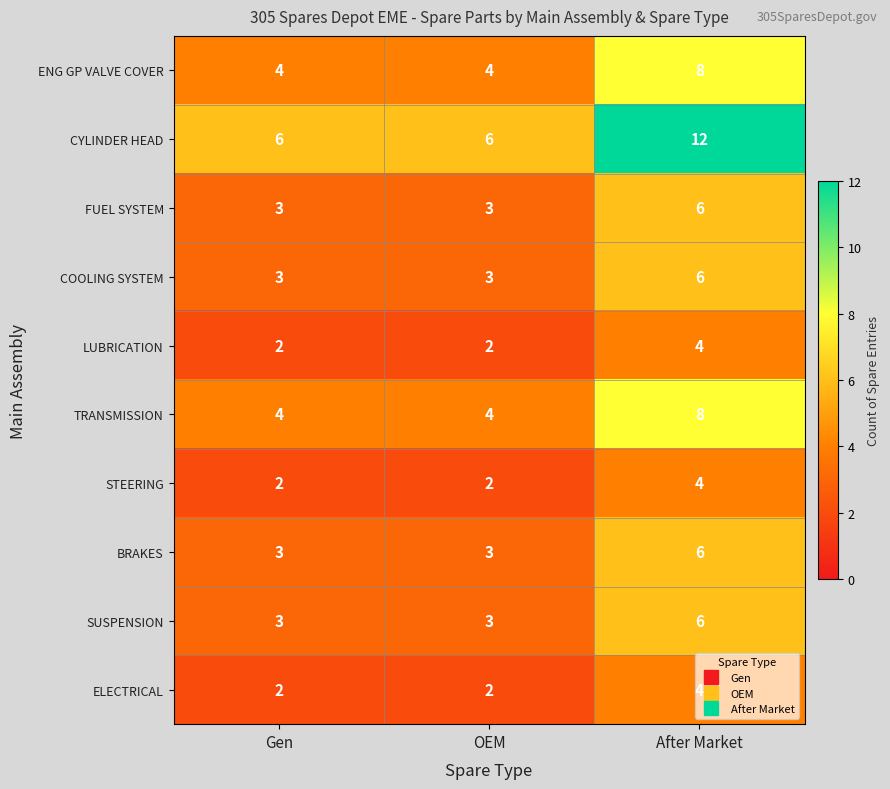

Is the value of SUSPENSION at Gen greater than the value of STEERING at After Market?

No